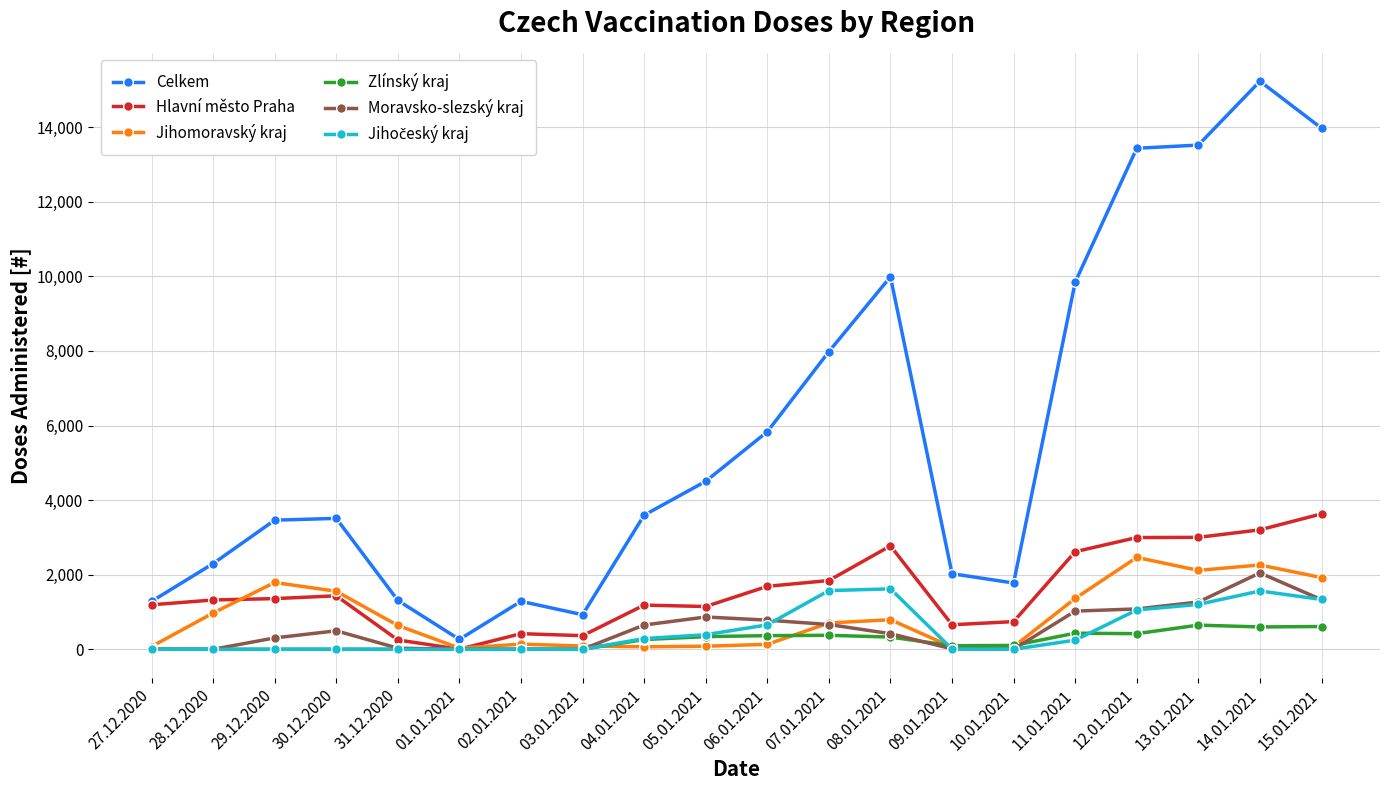

At which category does the chart reach its peak across all series?

14.01.2021